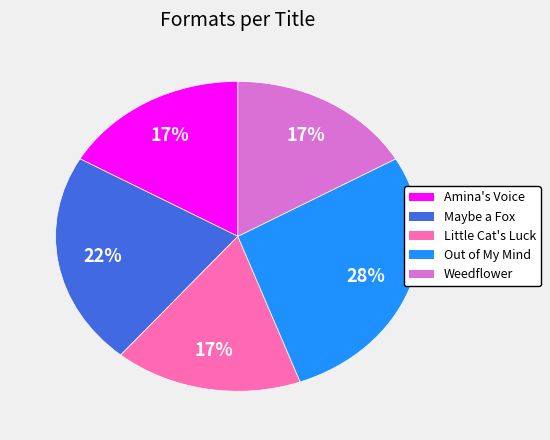

Which category has the biggest portion of the pie?

Out of My Mind